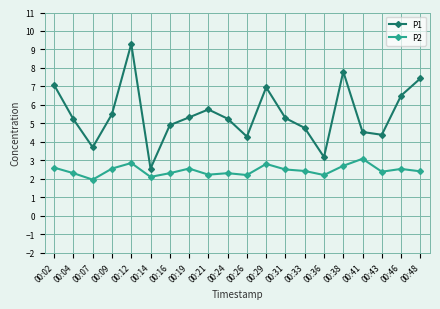

Rank the series by their average value, from lowest to highest.

P2, P1